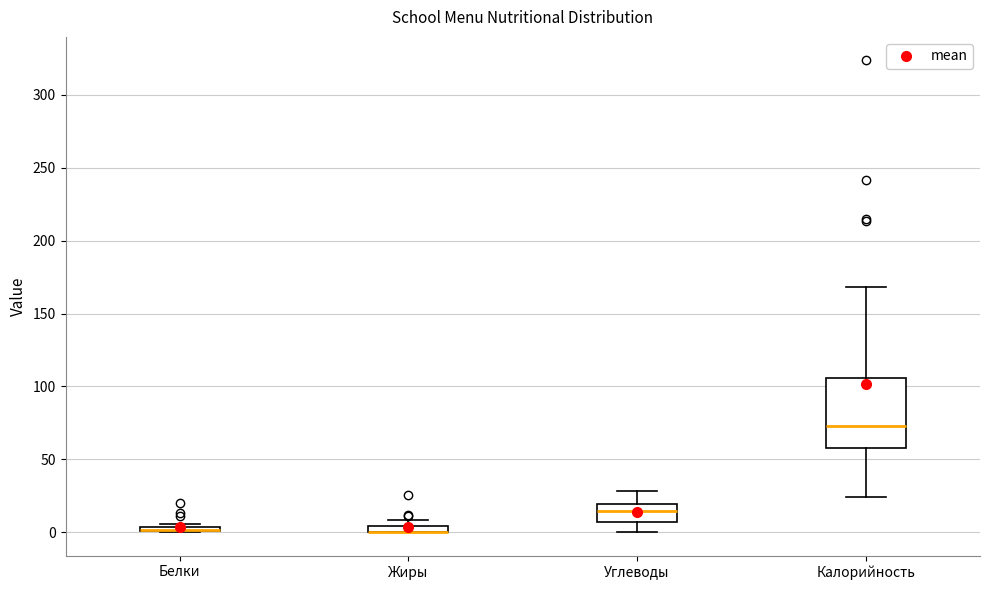

Comparing the boxes themselves (not the whiskers), which one is the tallest?

Калорийность